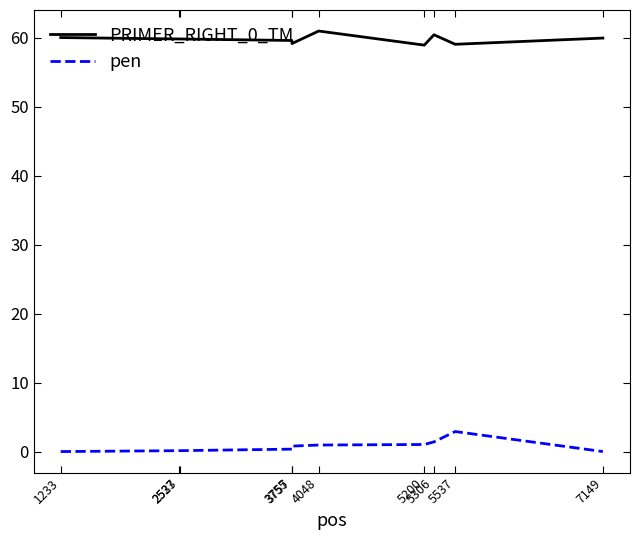

True or false: PRIMER_RIGHT_0_TM and pen cross at least once.

False